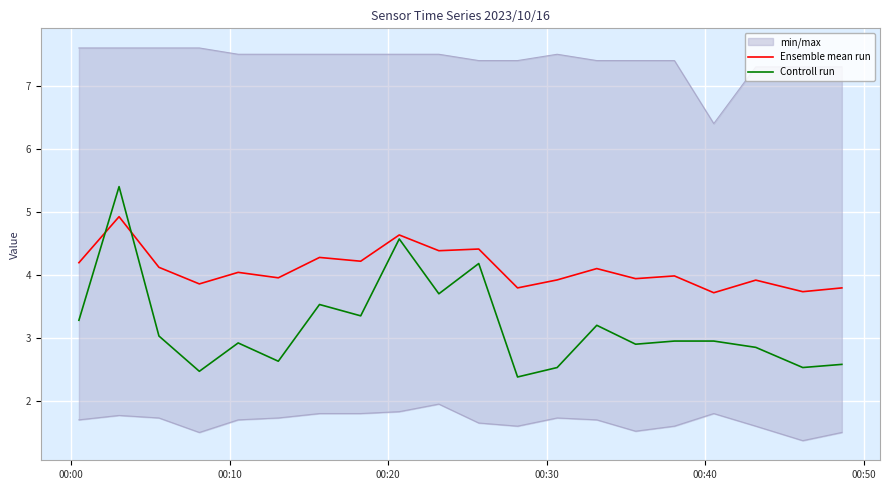

Count the number of categories in the chart.

20